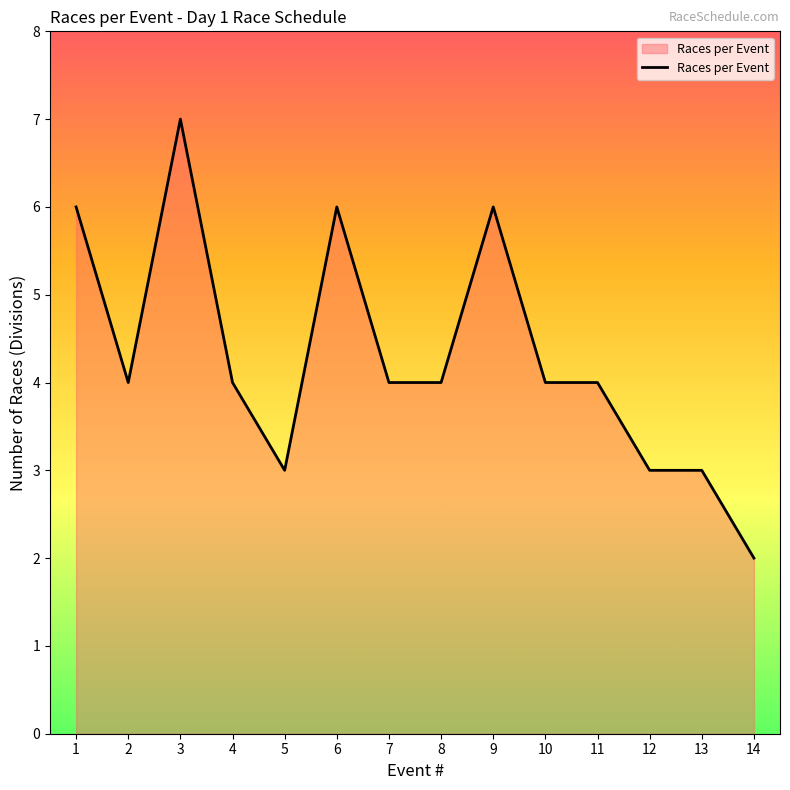

Which label corresponds to the smallest value in the chart?

14